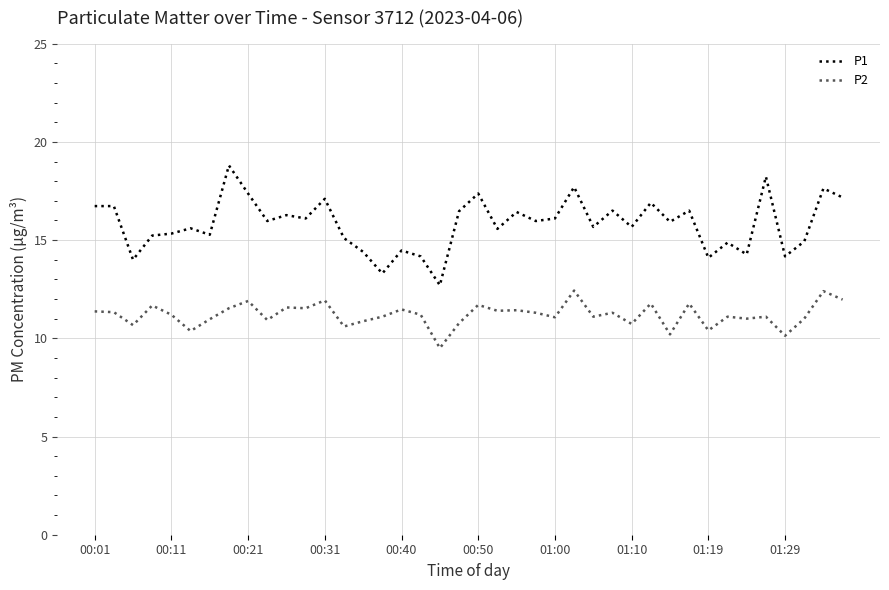

True or false: P1 and P2 intersect in this chart.

False